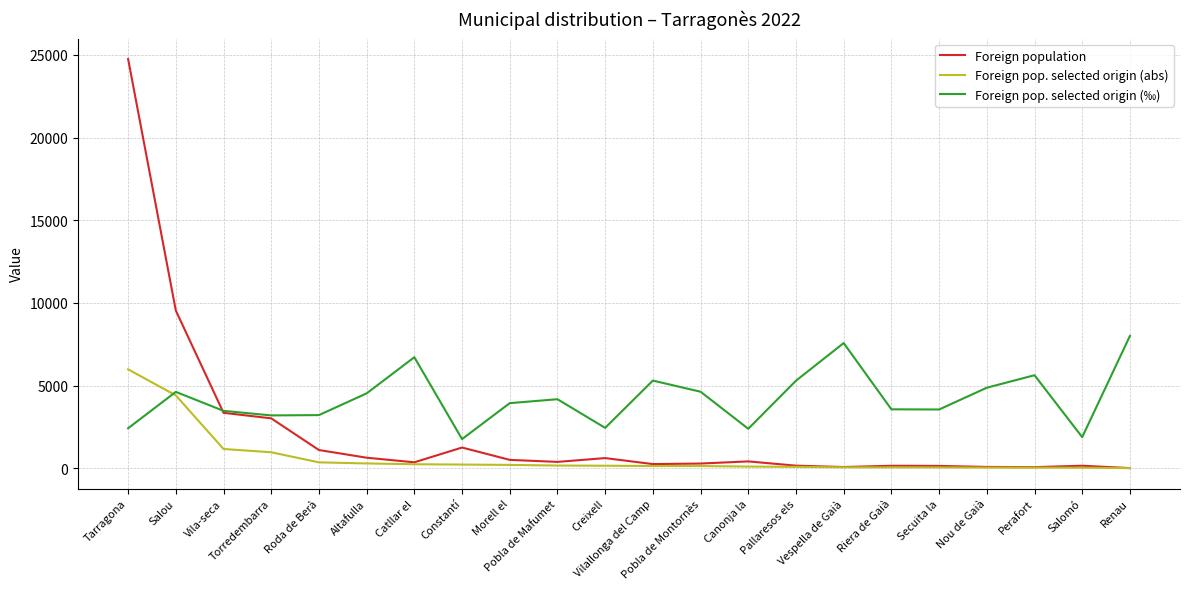

Rank the series by their maximum value, from highest to lowest.

Foreign population, Foreign pop. selected origin (‰), Foreign pop. selected origin (abs)